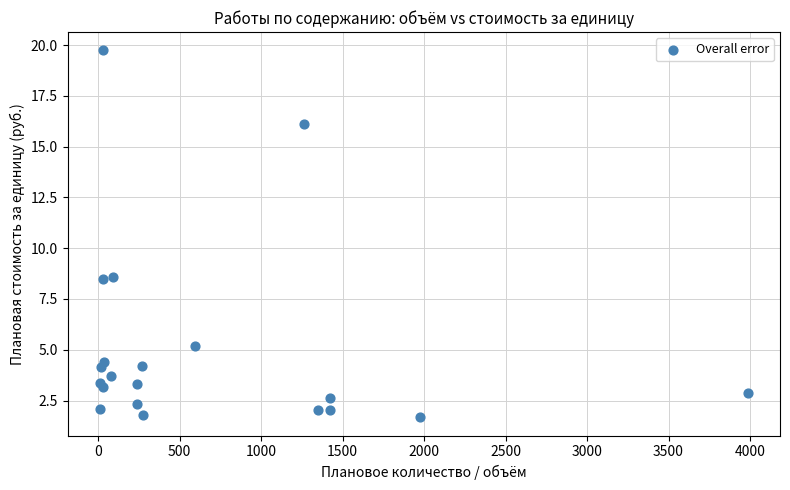

What is the range of X values (max minus min)?

3973.0